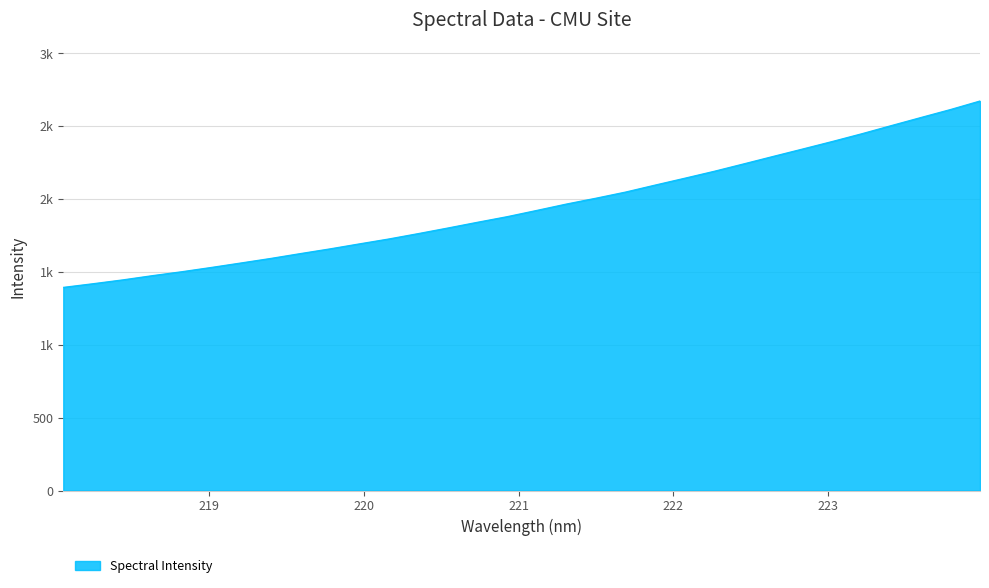

What is the value of the 10th point from the left?

1658.3